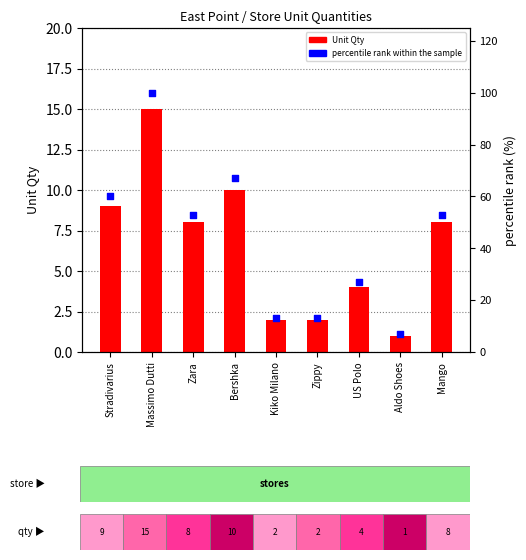

What are all the series names shown in the legend?

Unit Qty, percentile rank within the sample